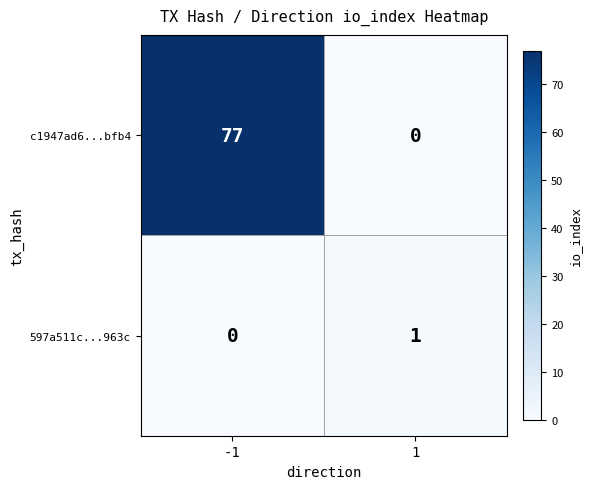

How many categories are shown in the chart?

2